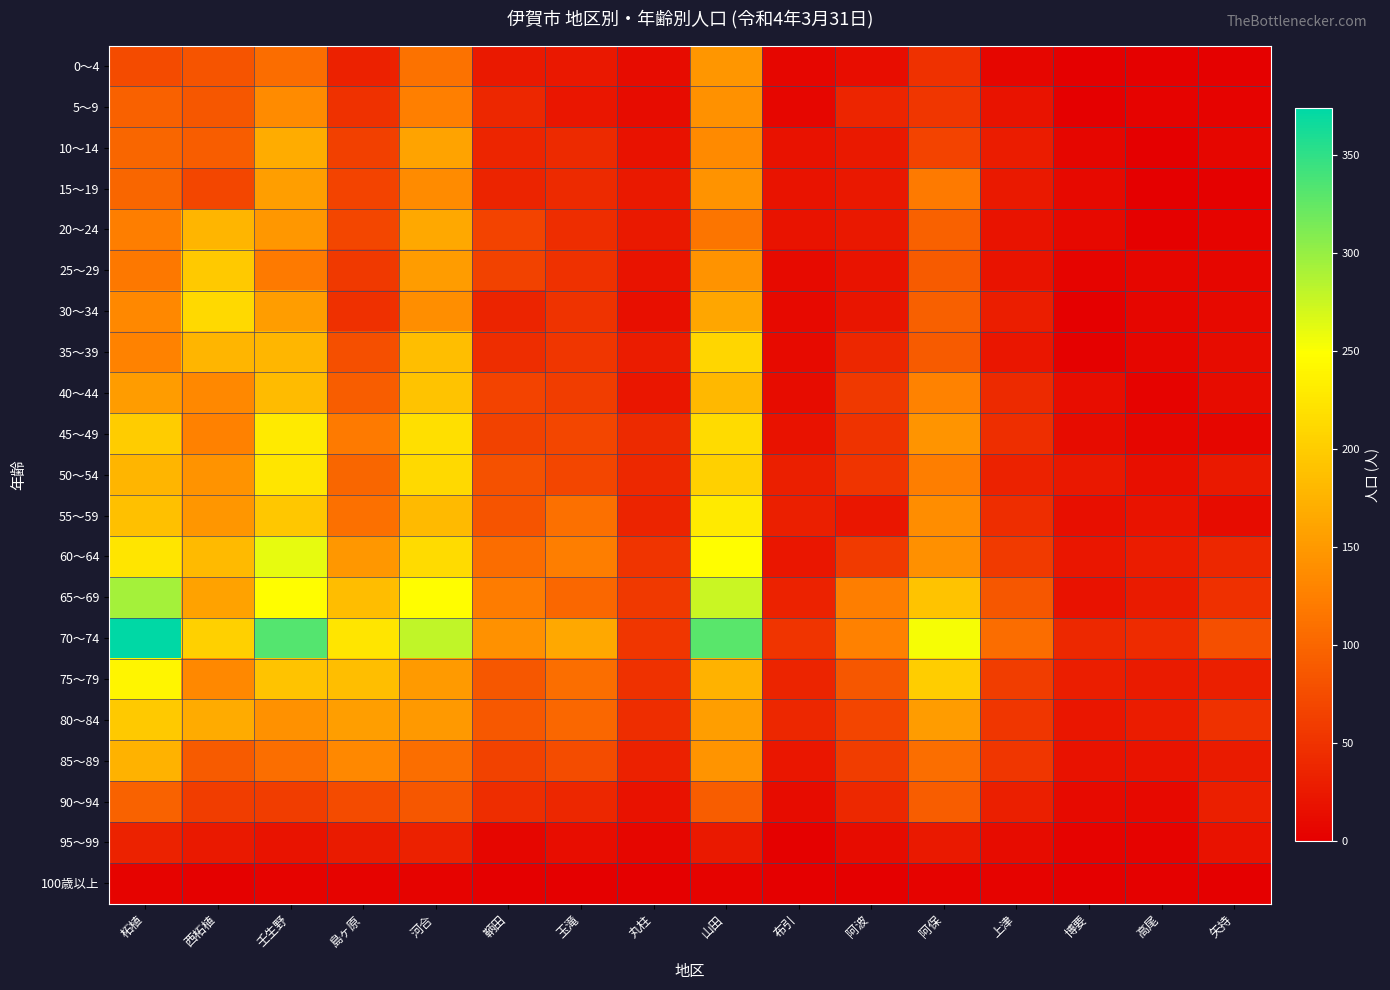

What is the spread (max minus min) of values at 西柘植?

210